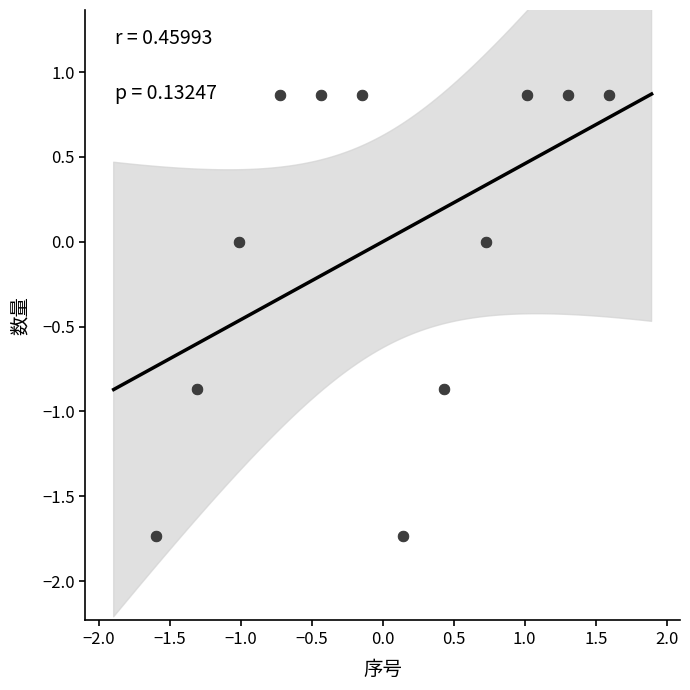

What is the range of Y values (max minus min)?

2.6